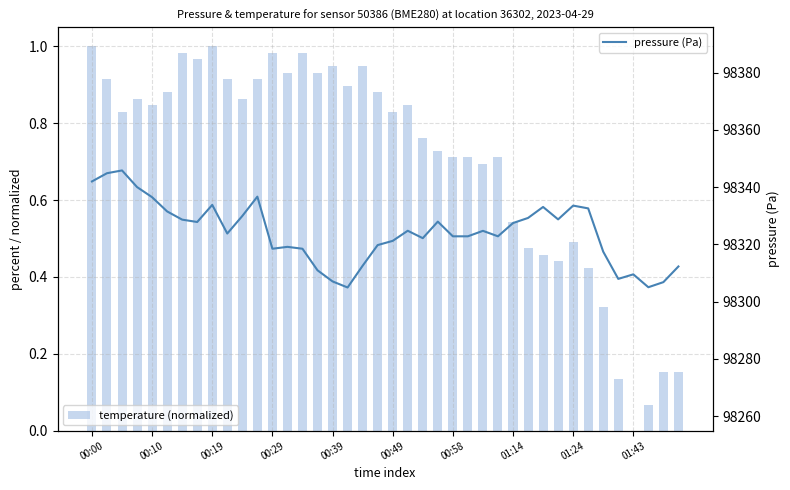

What is the lowest value of the pressure (Pa) series?

98304.9